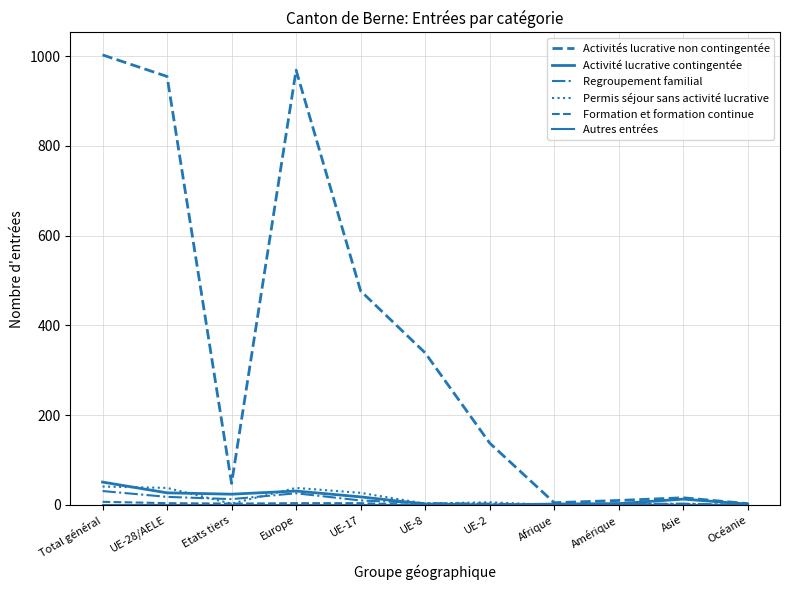

How many lines are shown in the chart?

6